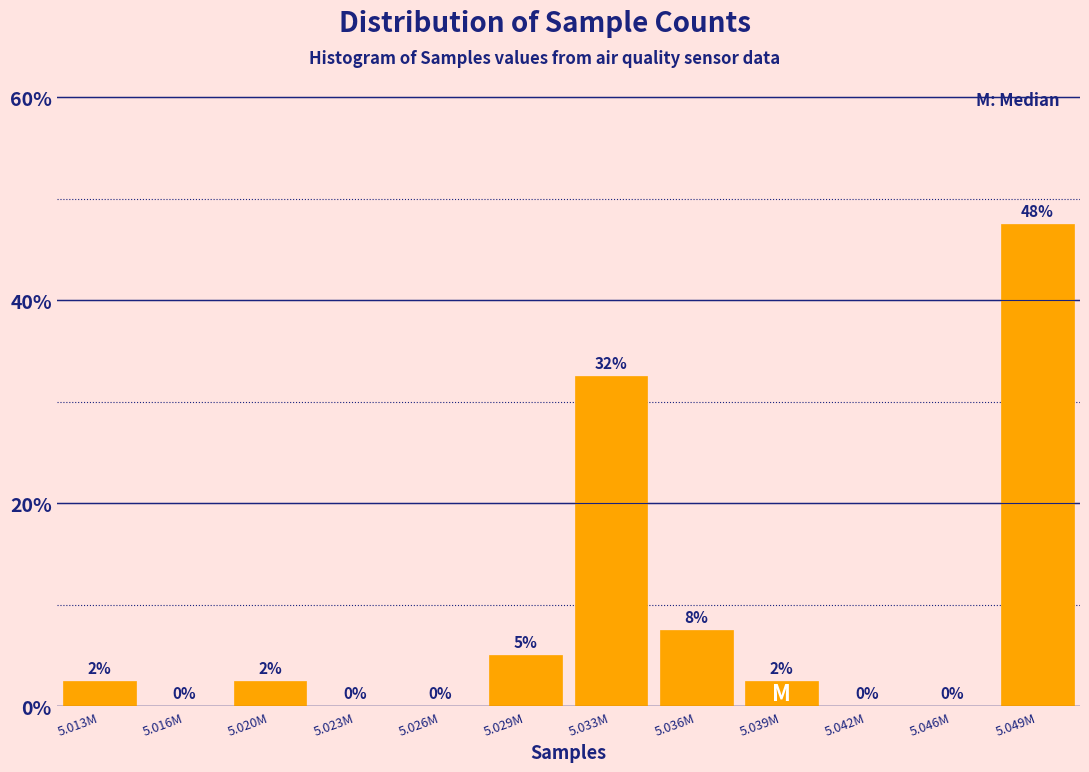

What value does the data have at 5.029M?

5.0